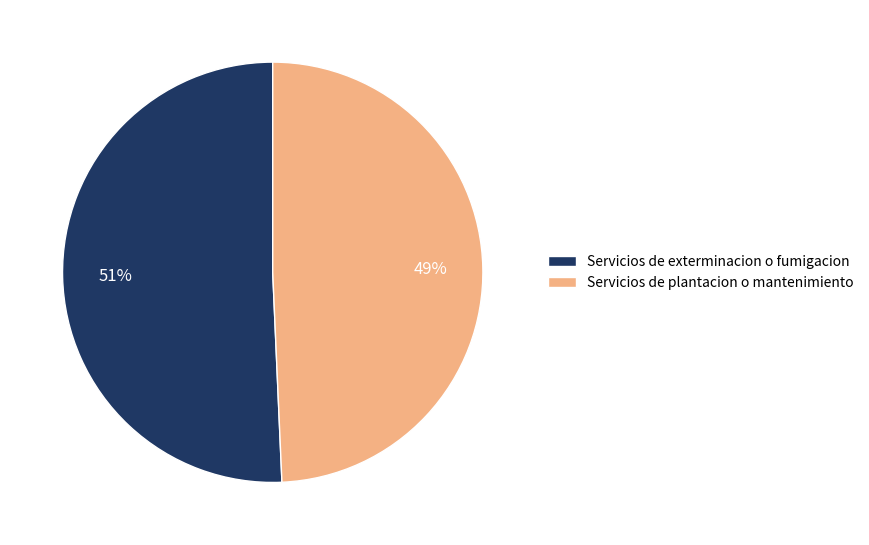

To the nearest percent, what is the combined percentage of Servicios de plantacion o mantenimiento and Servicios de exterminacion o fumigacion?

100%